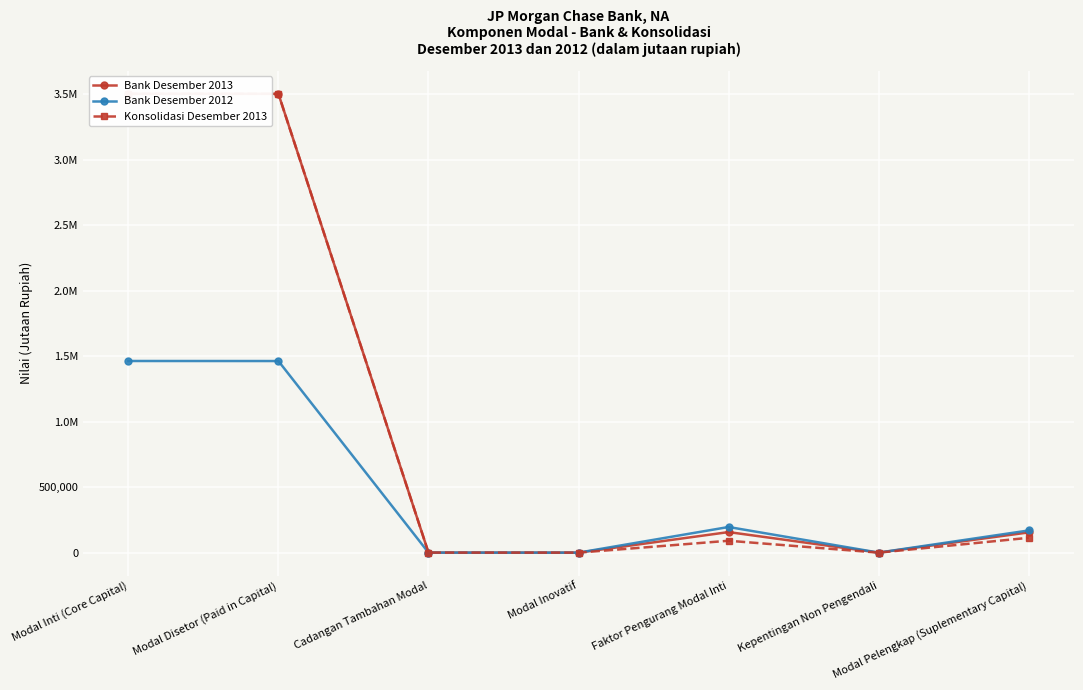

What is the value of the Konsolidasi Desember 2013 point at the 2nd from the left?

3502615